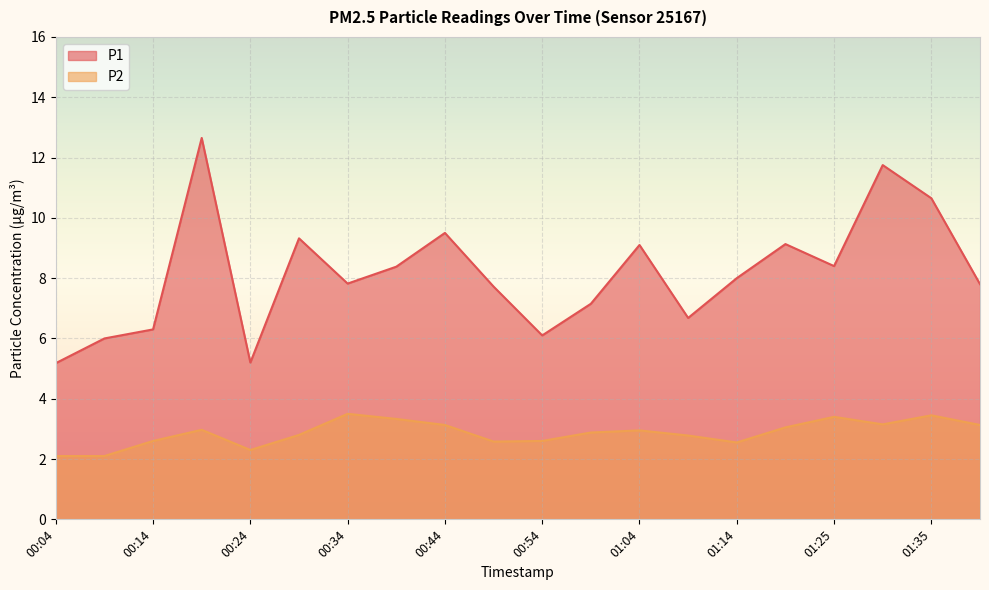

True or false: P1 has a value of 3.3 at 01:25.

False